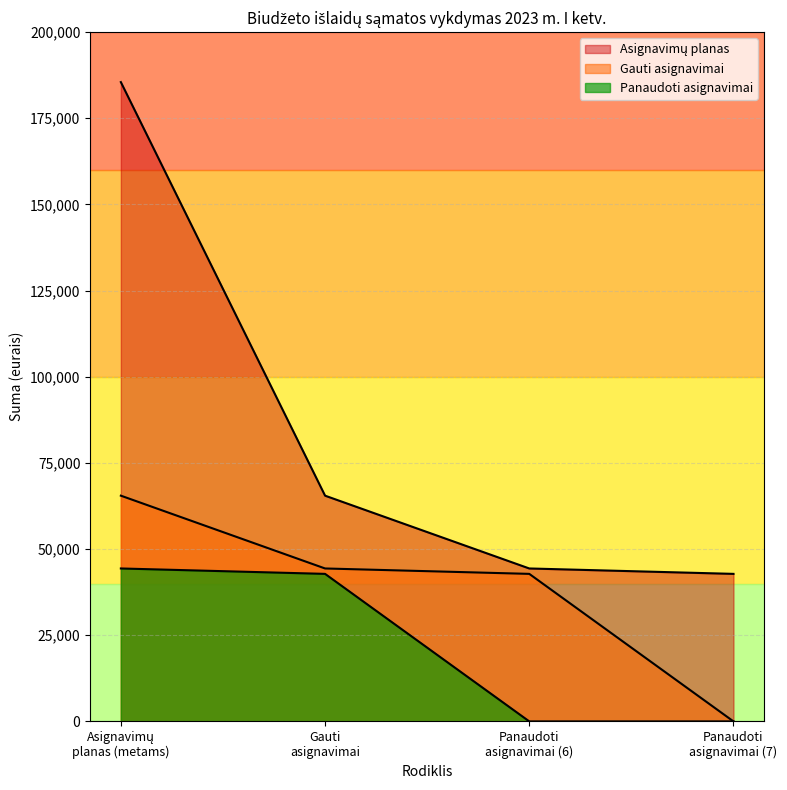

True or false: Panaudoti asignavimai and Gauti asignavimai intersect in this chart.

False